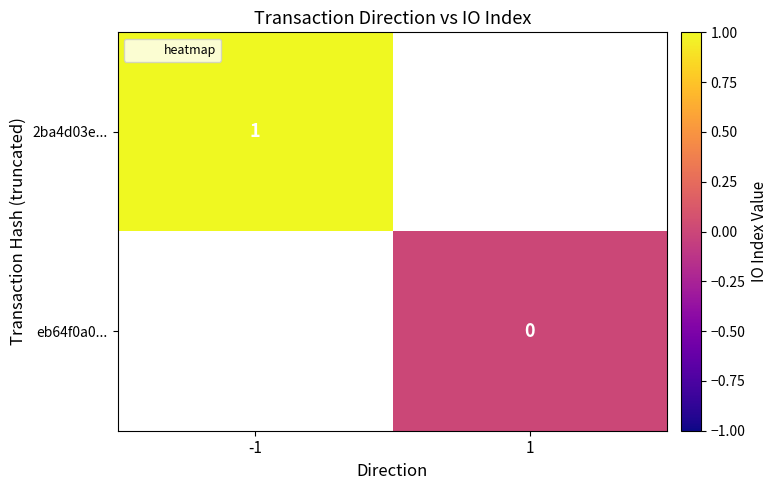

True or false: 2ba4d03e... has a value of 1 at -1.

True